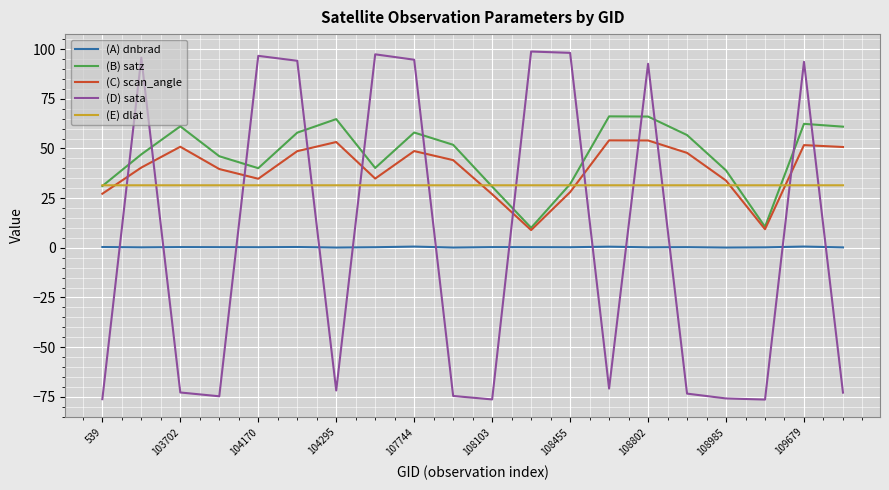

List the series in order of their peak value, lowest first.

(A) dnbrad, (E) dlat, (C) scan_angle, (B) satz, (D) sata